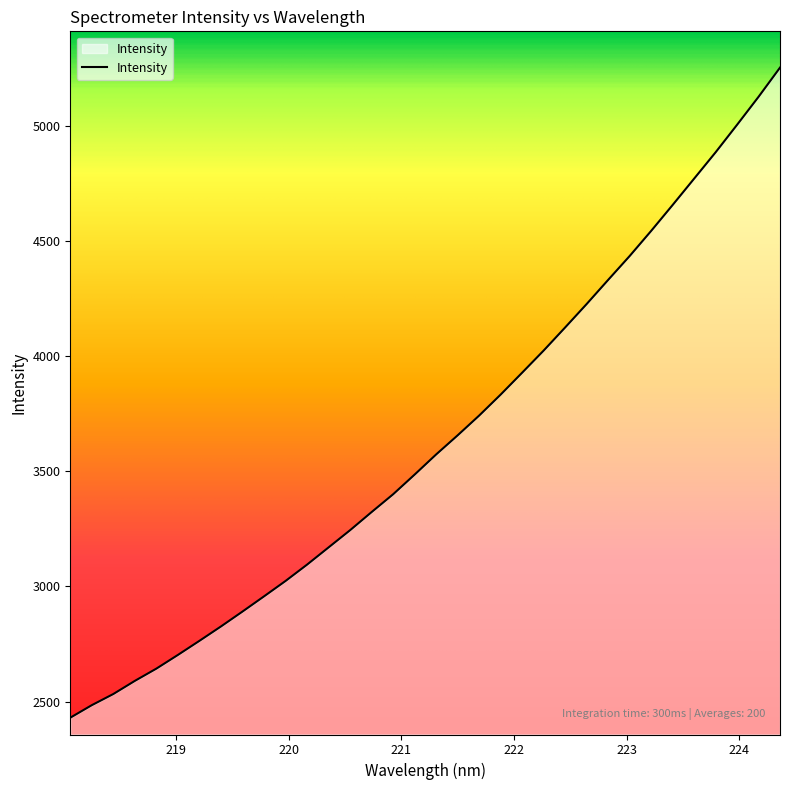

How many values exceed 3573?

17